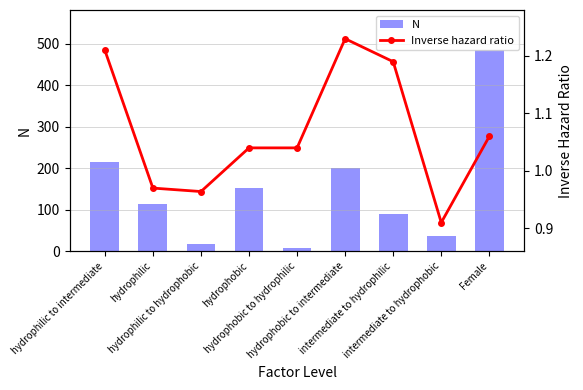

Reading right to left, extract all data points from this chart.

N: Female=485.0	intermediate to hydrophobic=37.0	intermediate to hydrophilic=90.0	hydrophobic to intermediate=201.0	hydrophobic to hydrophilic=9.0	hydrophobic=152.0	hydrophilic to hydrophobic=17.0	hydrophilic=115.0	hydrophilic to intermediate=215.0
Inverse hazard ratio: Female=1.1	intermediate to hydrophobic=0.9	intermediate to hydrophilic=1.2	hydrophobic to intermediate=1.2	hydrophobic to hydrophilic=1.0	hydrophobic=1.0	hydrophilic to hydrophobic=1.0	hydrophilic=1.0	hydrophilic to intermediate=1.2